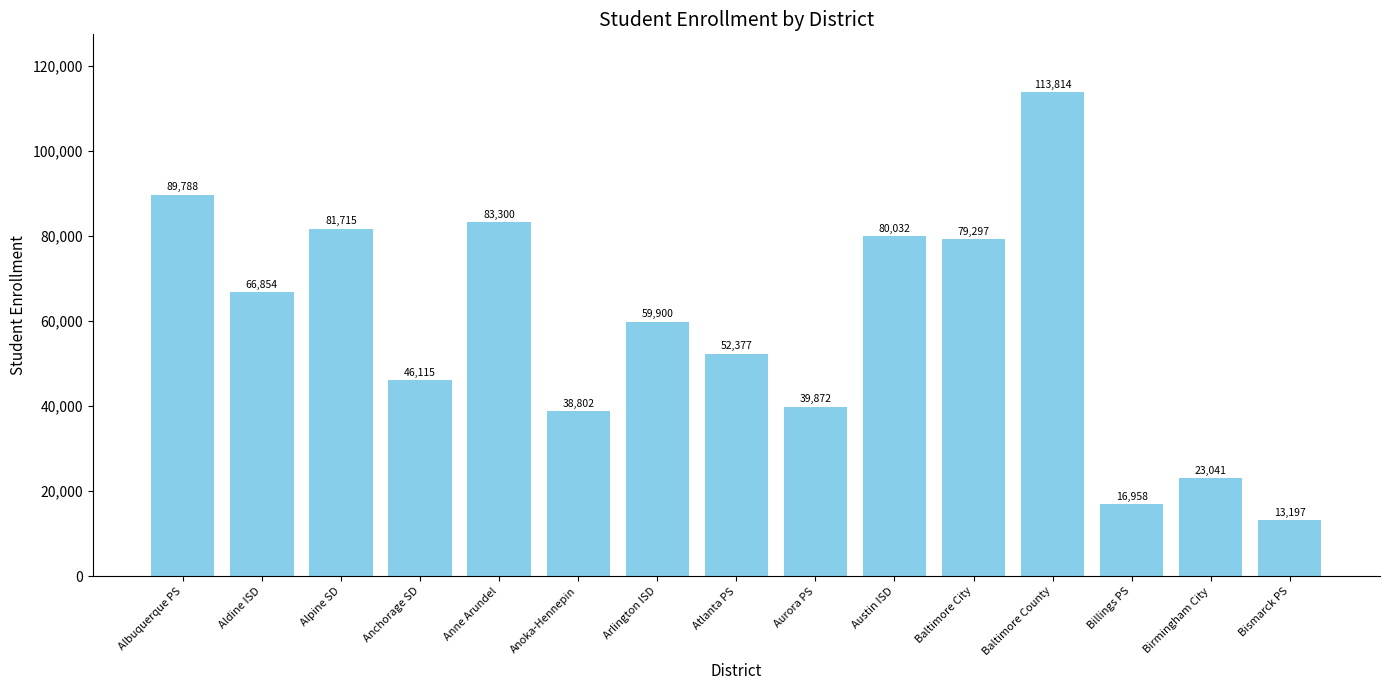

Which category has the lowest value across all series?

Bismarck PS